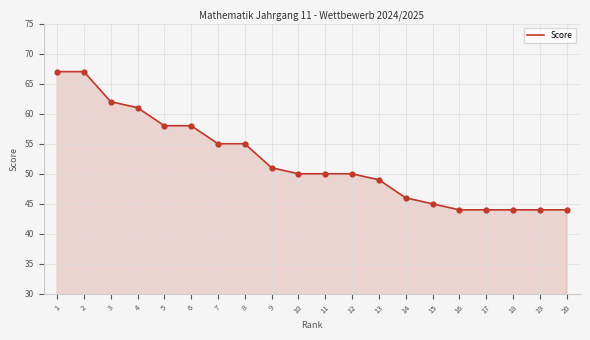

What is the ratio of the value at 17 to the value at 5?

0.8